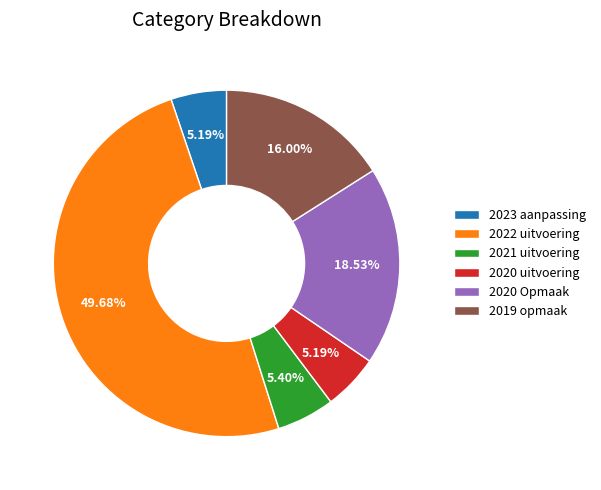

What percentage is the 2023 aanpassing slice, to the nearest percent?

5%